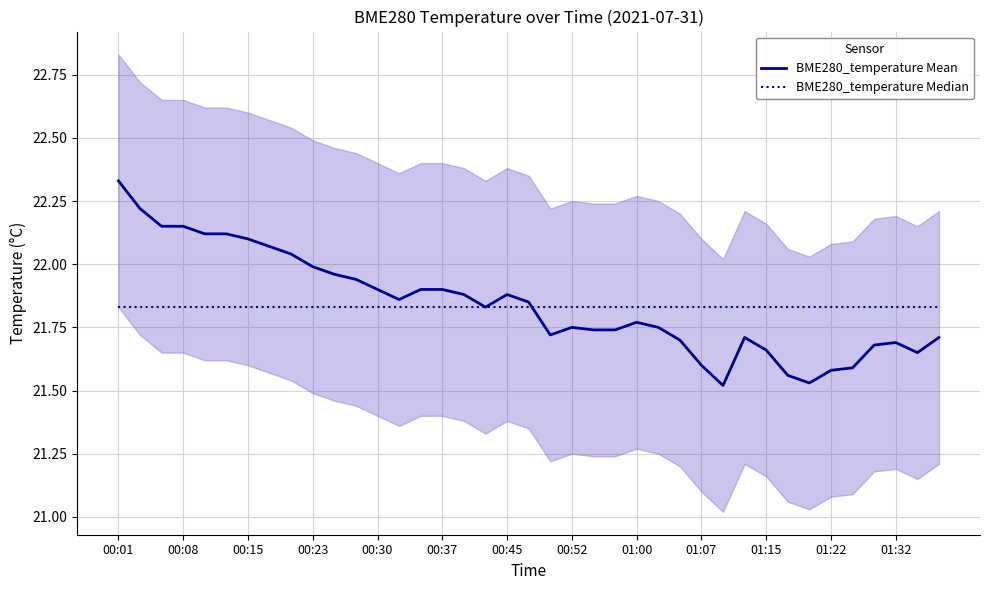

How many distinct data groups are displayed?

2